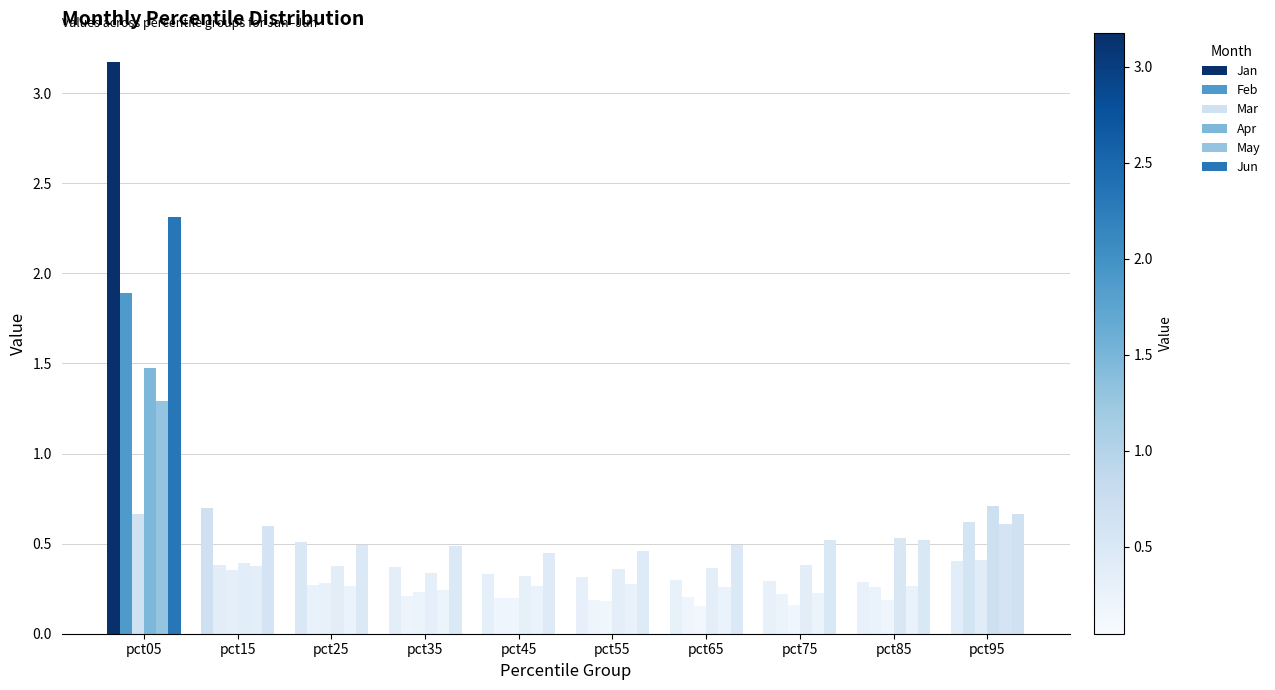

How many groups of bars are there?

10